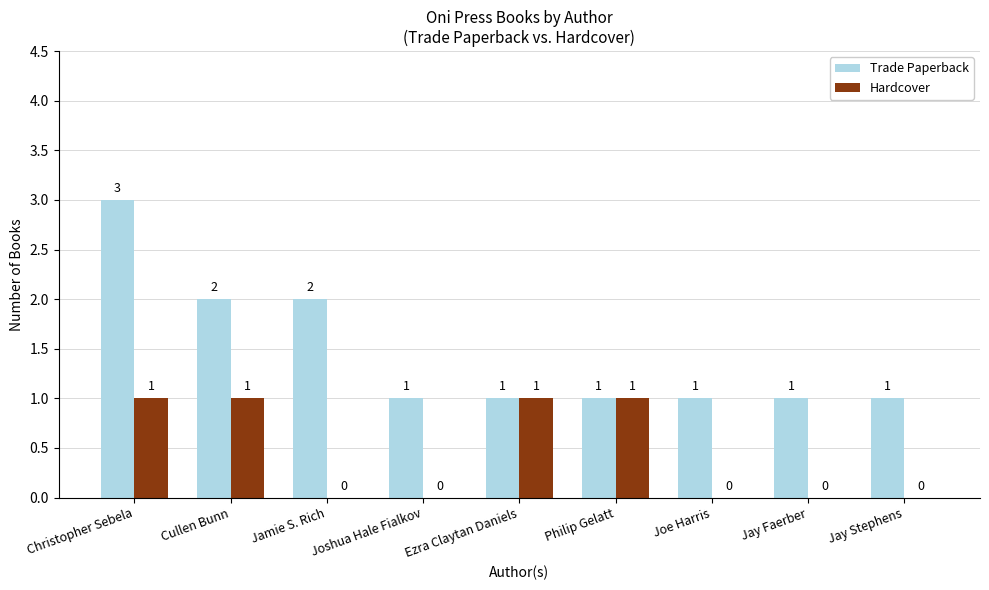

At which category does the chart reach its peak across all series?

Christopher Sebela